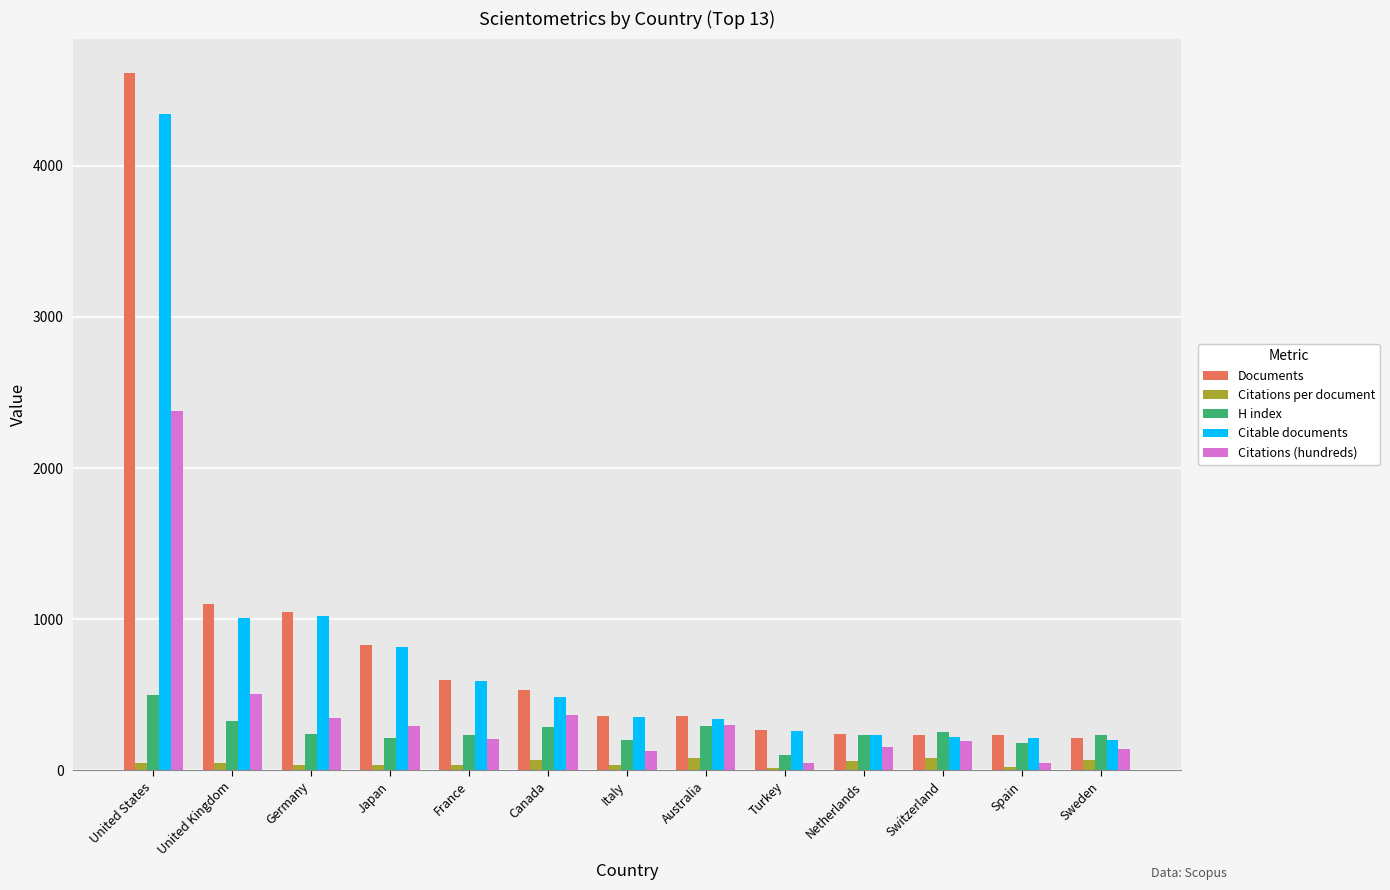

Which series changed the most between United States and Japan?

Documents